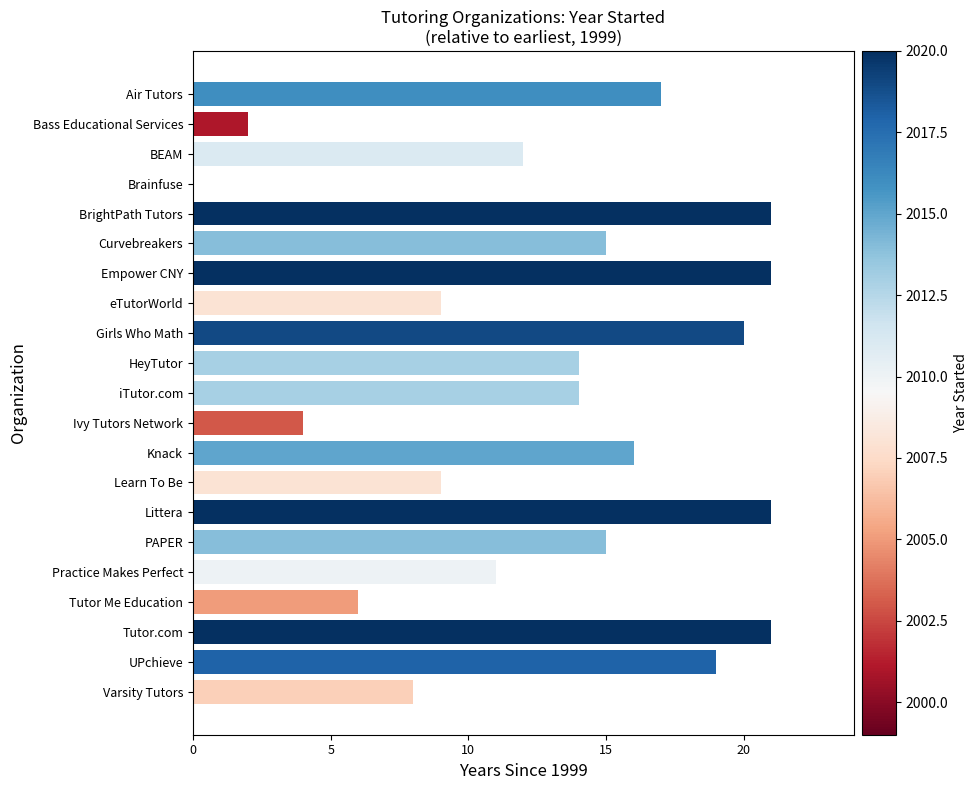

Reading bottom to top, what are all the values shown in this chart?

Varsity Tutors=8	UPchieve=19	Tutor.com=21	Tutor Me Education=6	Practice Makes Perfect=11	PAPER=15	Littera=21	Learn To Be=9	Knack=16	Ivy Tutors Network=4	iTutor.com=14	HeyTutor=14	Girls Who Math=20	eTutorWorld=9	Empower CNY=21	Curvebreakers=15	BrightPath Tutors=21	Brainfuse=0	BEAM=12	Bass Educational Services=2	Air Tutors=17